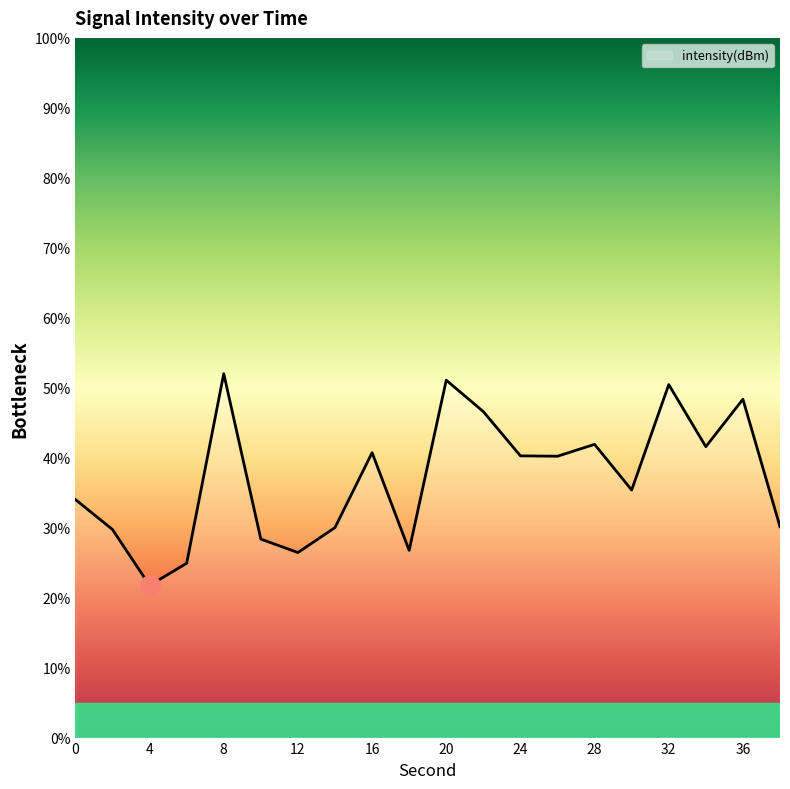

What is the difference between the maximum and minimum values?

30.3